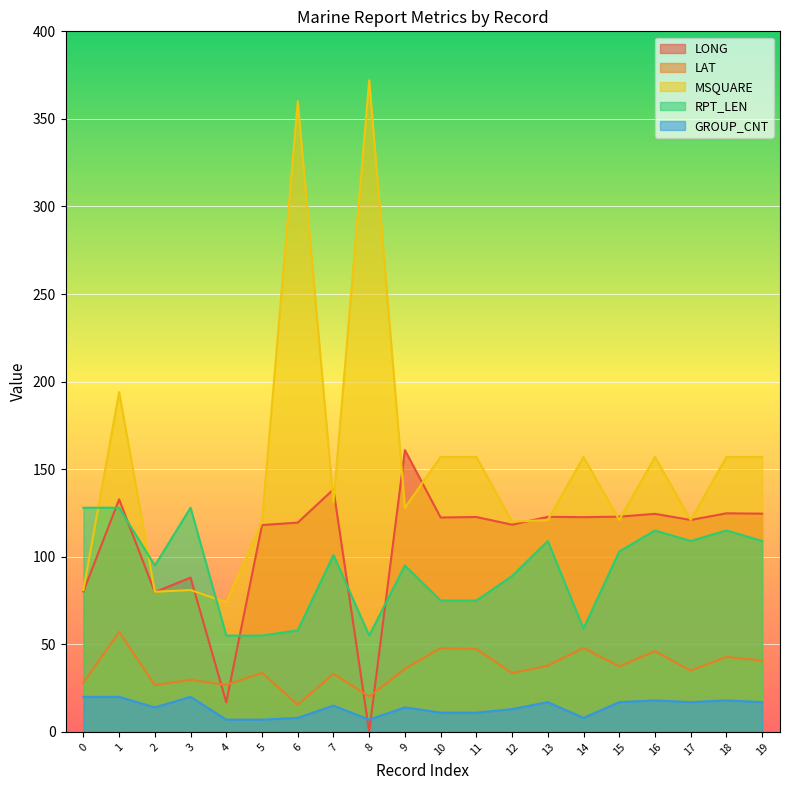

What value does the LONG series have at 9?

160.9